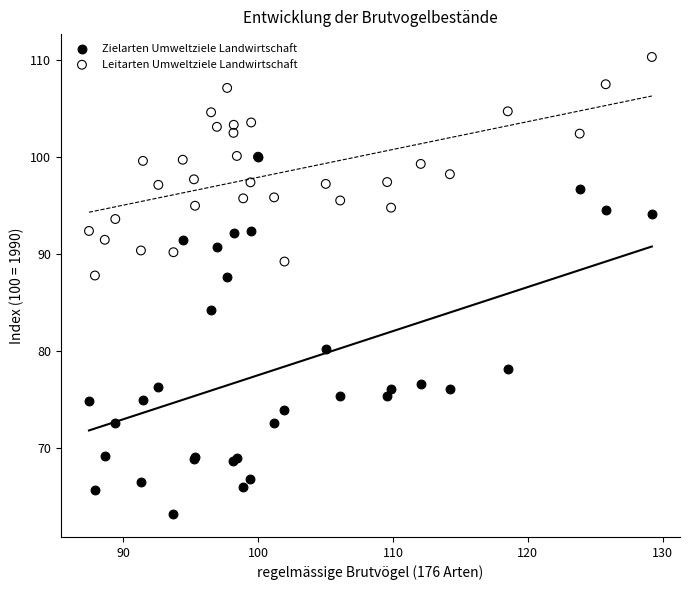

In the Zielarten Umweltziele Landwirtschaft series, what Y value is closest to 81?

80.2